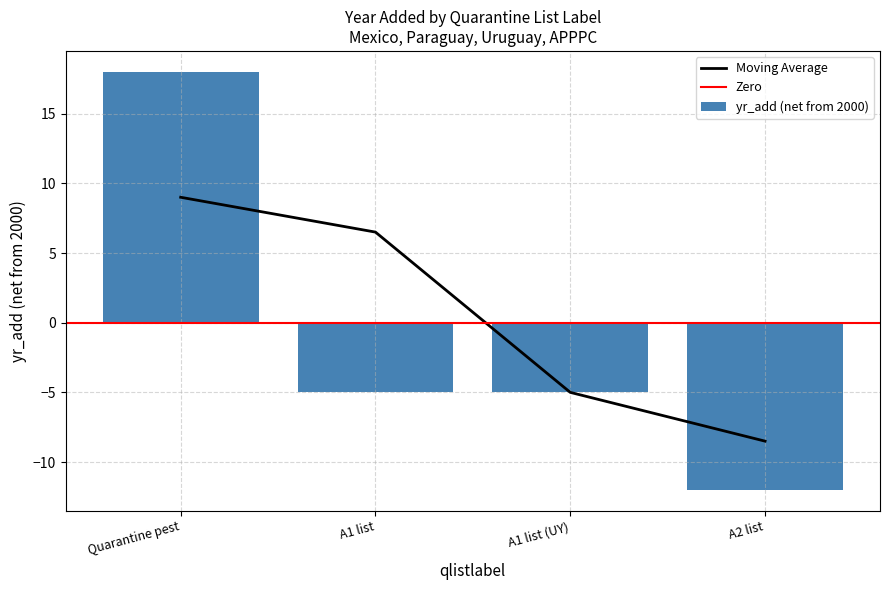

What is the sum of the values at Quarantine pest and A2 list?

6